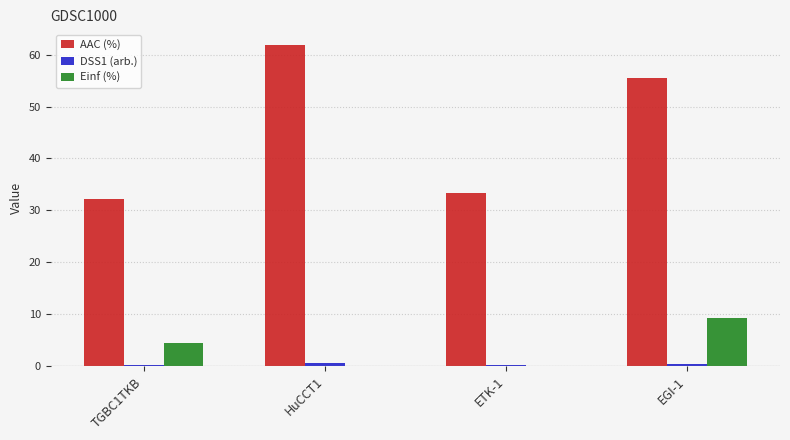

What is the sum of all AAC (%) values?

182.7